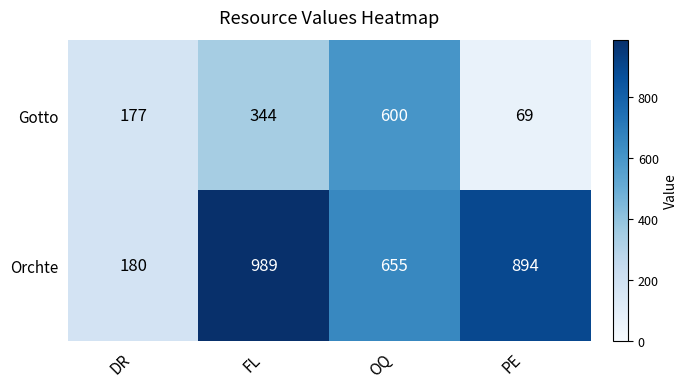

Reading right to left, what are all the values shown in this chart?

Gotto: PE=69	OQ=600	FL=344	DR=177
Orchte: PE=894	OQ=655	FL=989	DR=180